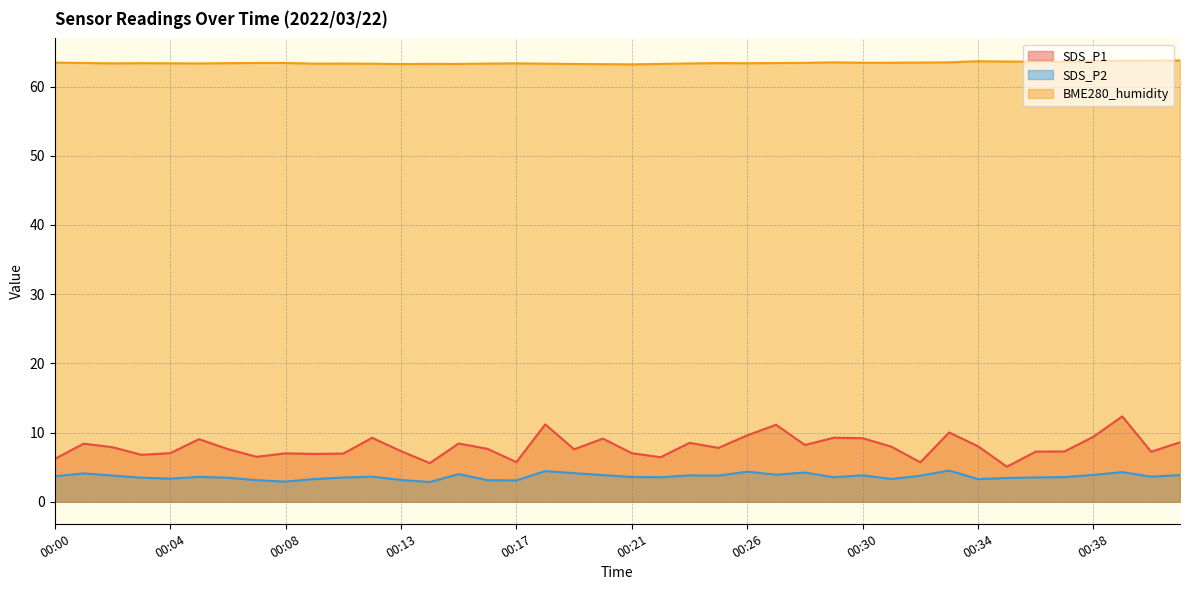

What is the sum of the BME280_humidity values at 00:04 and 00:00?

126.8